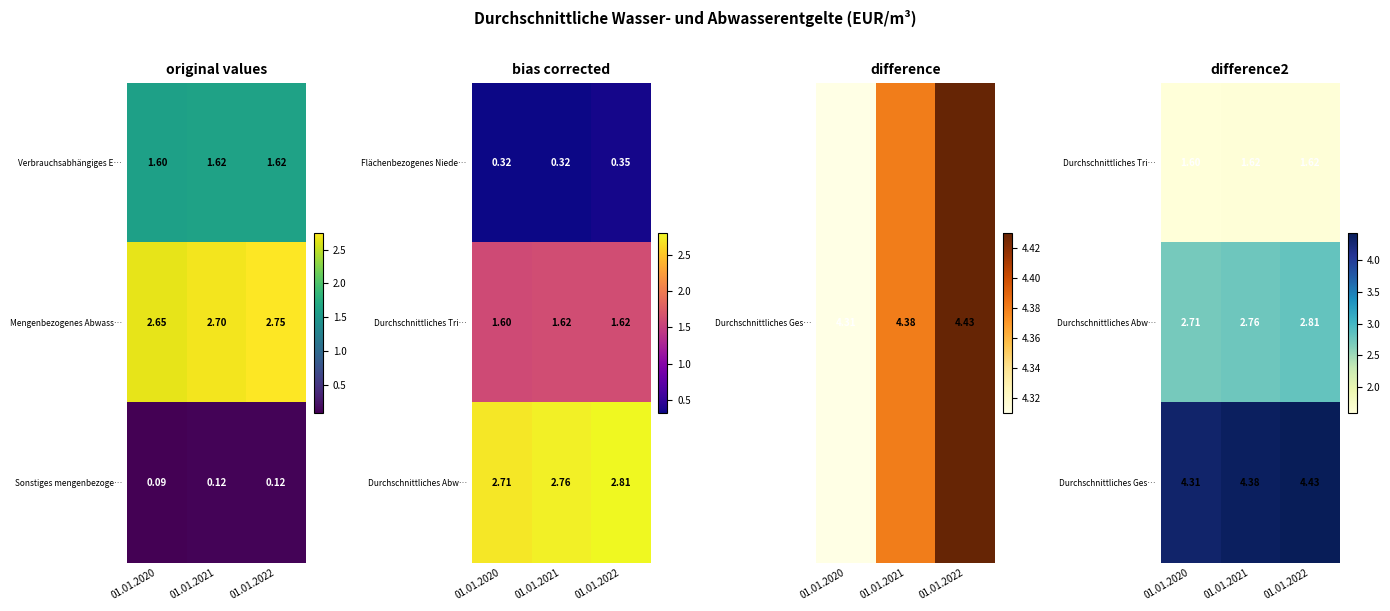

What is the difference between the maximum and minimum values in the Durchschnittliches Ges… series?

0.1